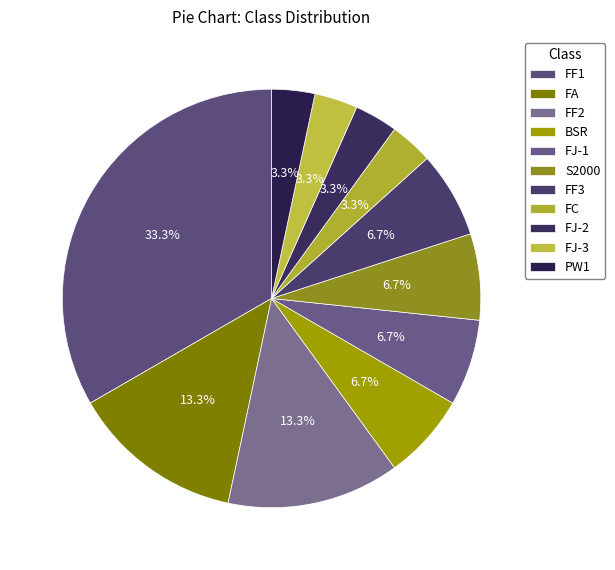

Rank the categories by value from lowest to highest.

FC, FJ-2, FJ-3, PW1, BSR, FJ-1, S2000, FF3, FA, FF2, FF1